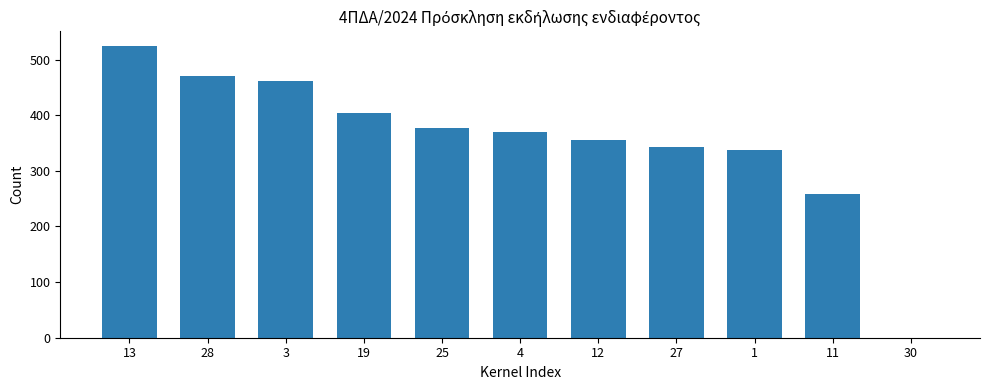

What is the sum of the values at 3 and 27?

804.4